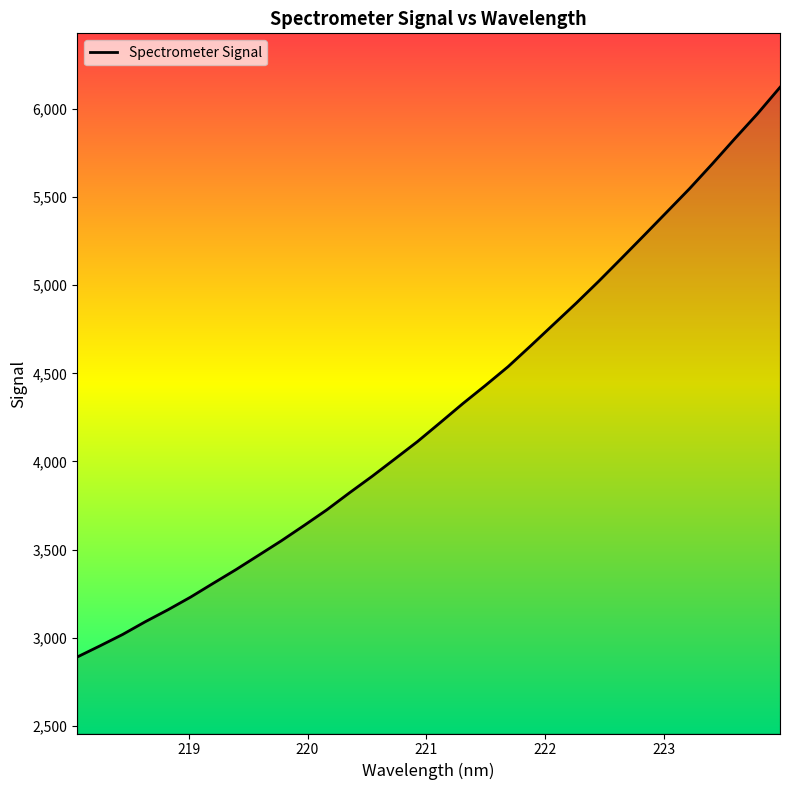

What is the difference between the maximum and minimum values?

3230.7